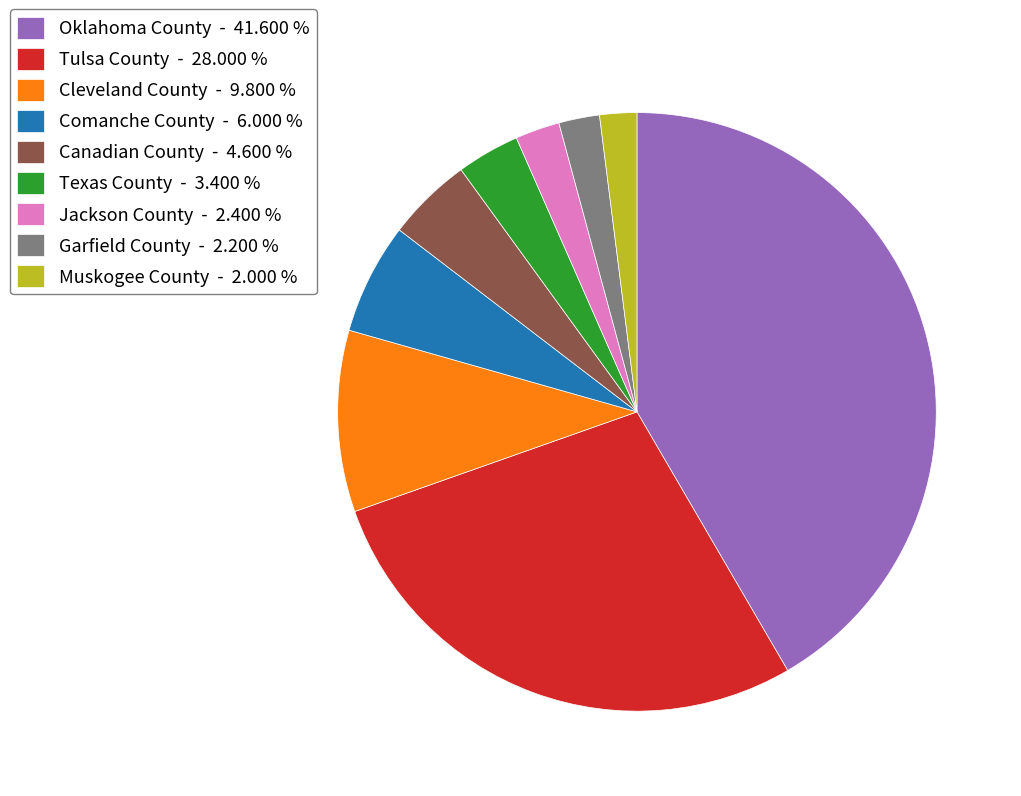

Is there any slice that represents more than half of the pie?

No